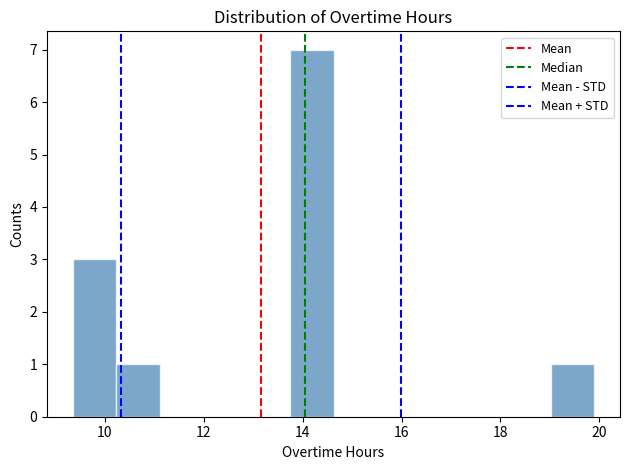

Over which range of the x-axis is the bar tallest?

13.8 to 14.6